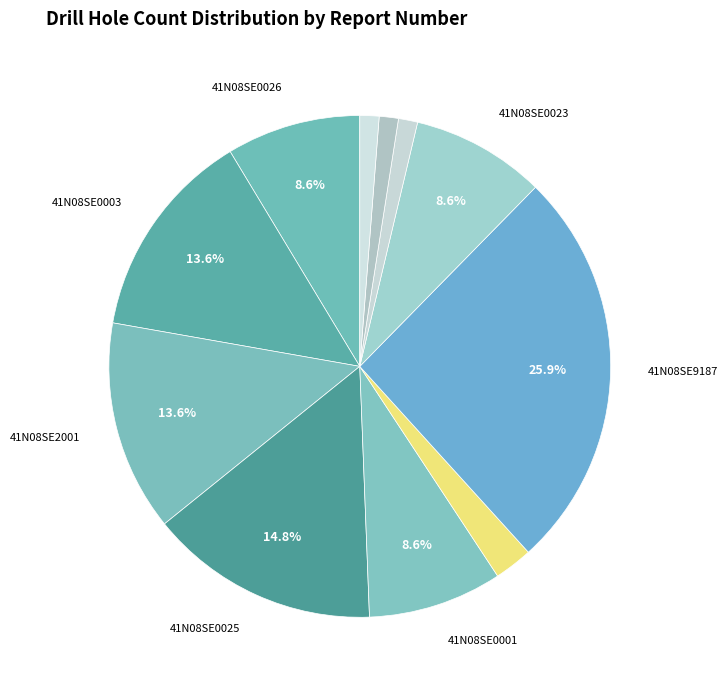

Count the number of slices in the pie.

11